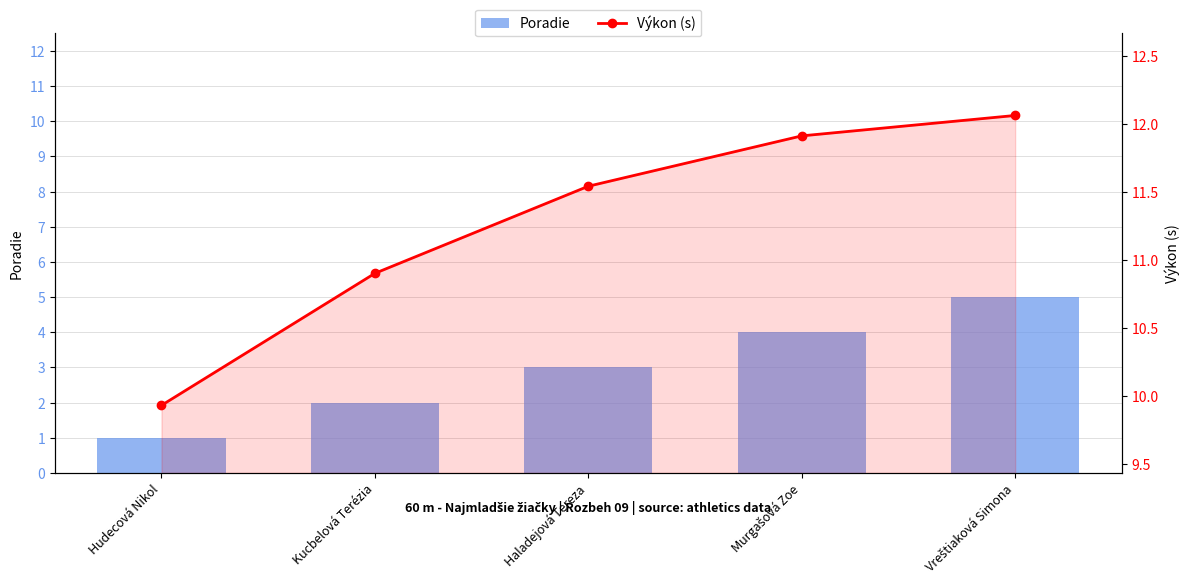

Reading right to left, list all the values displayed in this chart.

Poradie: Vreštiaková Simona=5.0	Murgašová Zoe=4.0	Haladejová Tereza=3.0	Kucbelová Terézia=2.0	Hudecová Nikol=1.0
Výkon (s): Vreštiaková Simona=12.1	Murgašová Zoe=11.9	Haladejová Tereza=11.5	Kucbelová Terézia=10.9	Hudecová Nikol=9.9